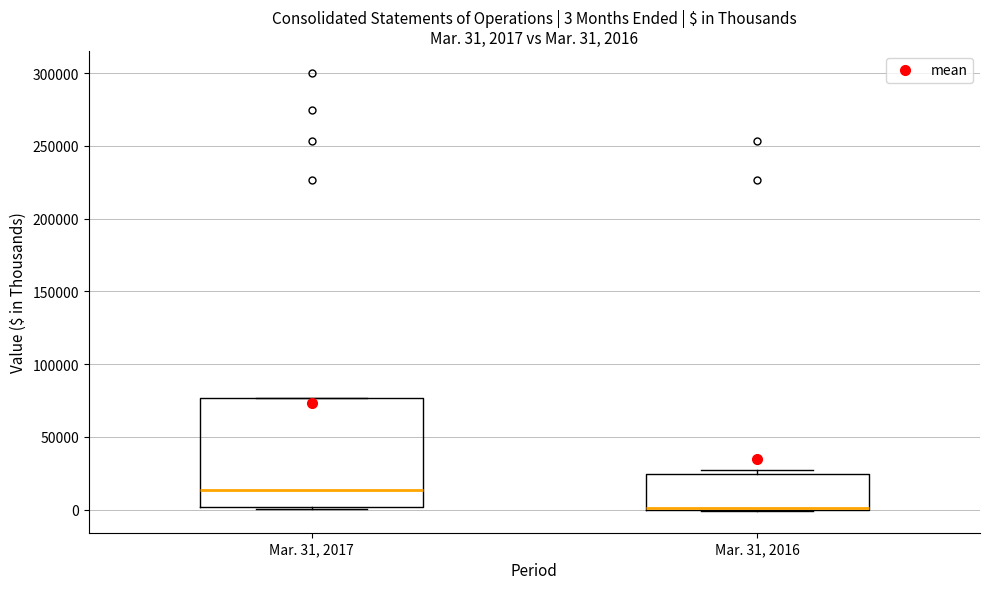

Which box is the tallest, from its lower edge to its upper edge?

Mar. 31, 2017